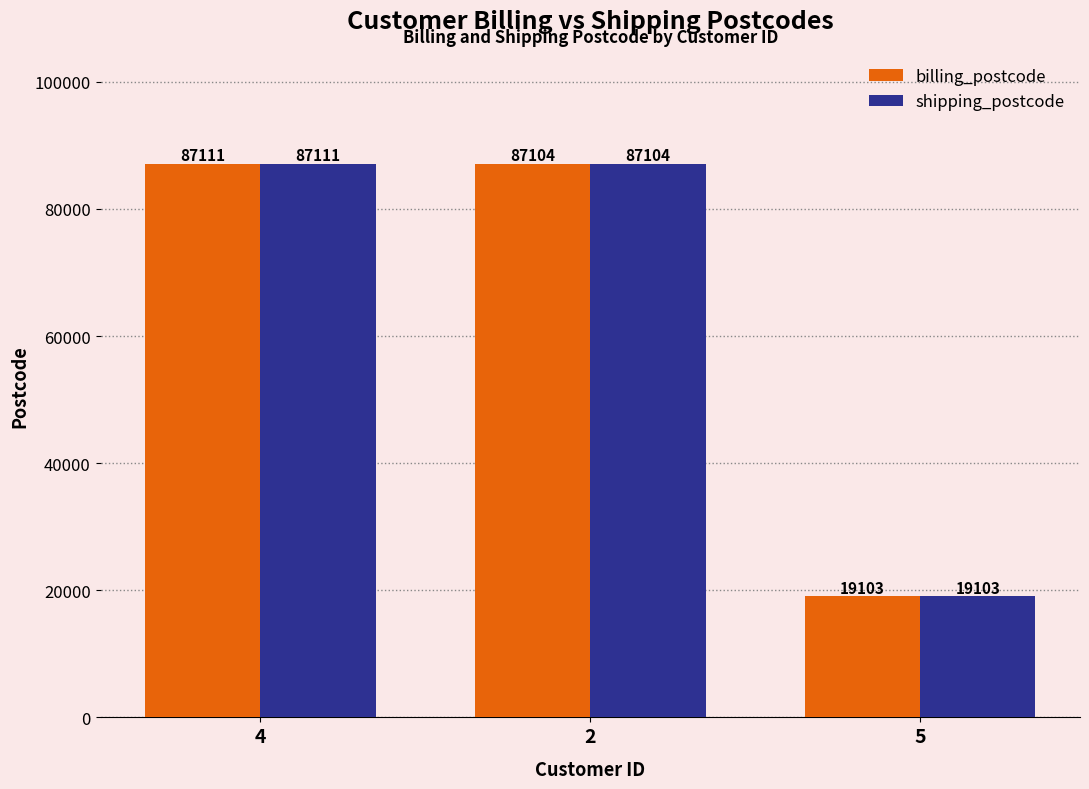

The value of billing_postcode at 2 is 87104. True or false?

True